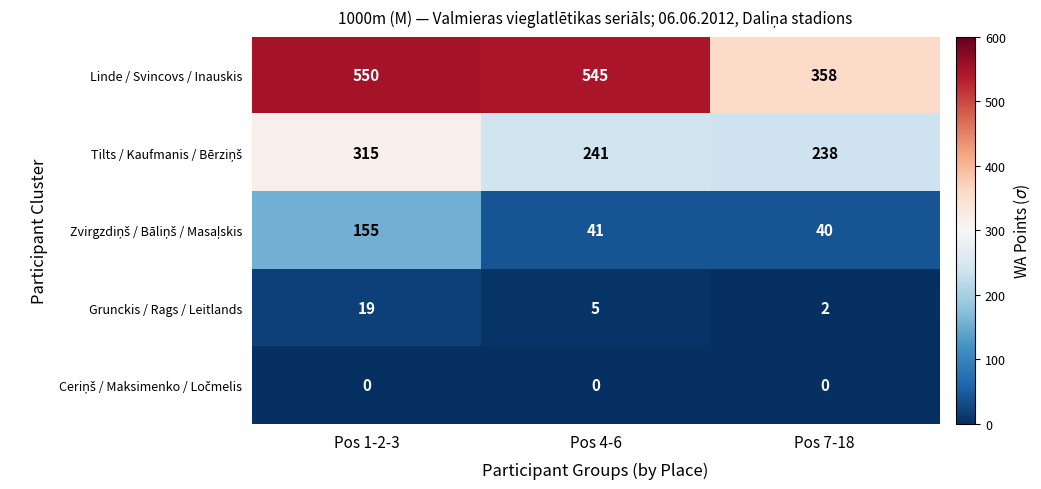

How many distinct data groups are displayed?

5